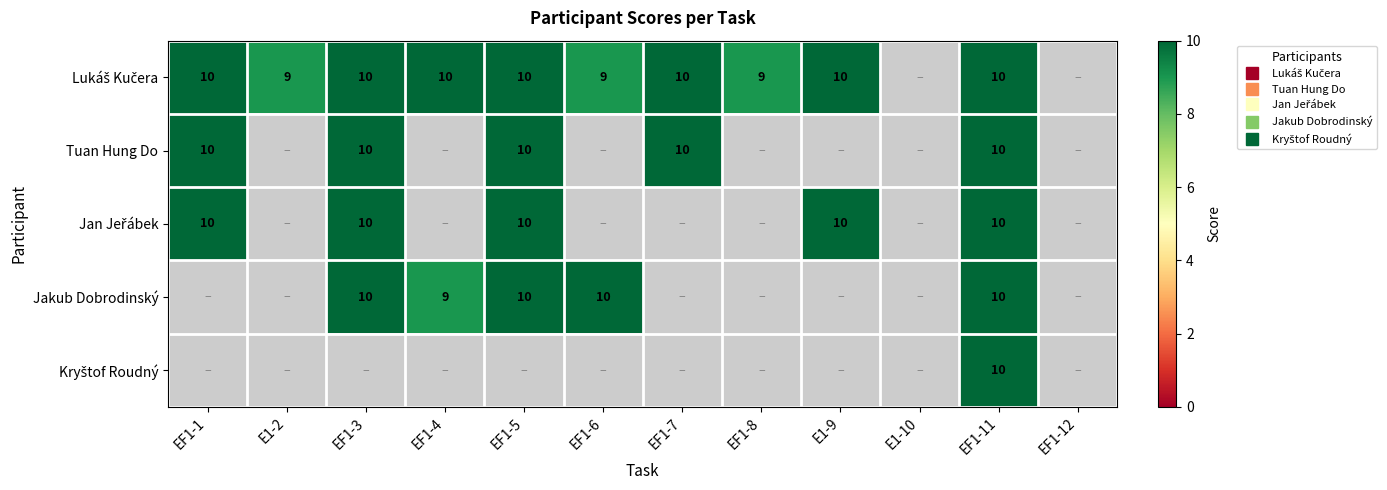

Which category has the highest value in the Lukáš Kučera series?

EF1-1